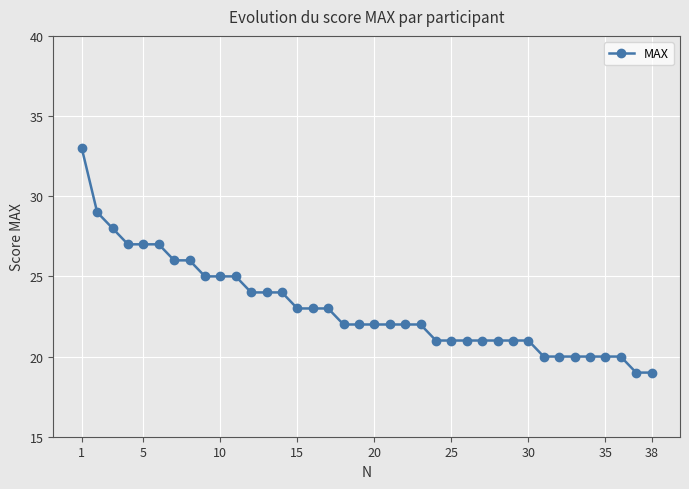

What is the value of the 18th point from the left?

22